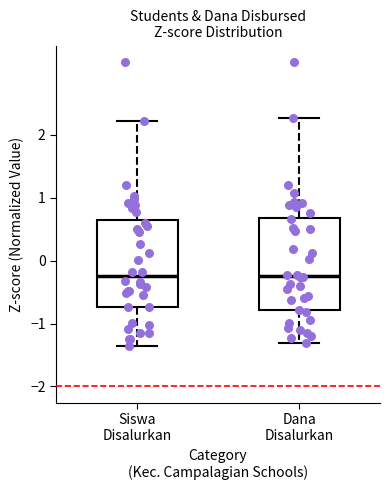

Reading left to right, transcribe this box plot: for each box, give where its median line is, the range the box spans, and where its two whiskers end, as read against the y-axis. The values are not printed on the chart, so give them approximately, as read against the axis.

Siswa Disalurkan: median -0.2, box -0.7 to 0.6, whiskers -1.4 to 2.2
Dana Disalurkan: median -0.2, box -0.8 to 0.7, whiskers -1.3 to 2.3